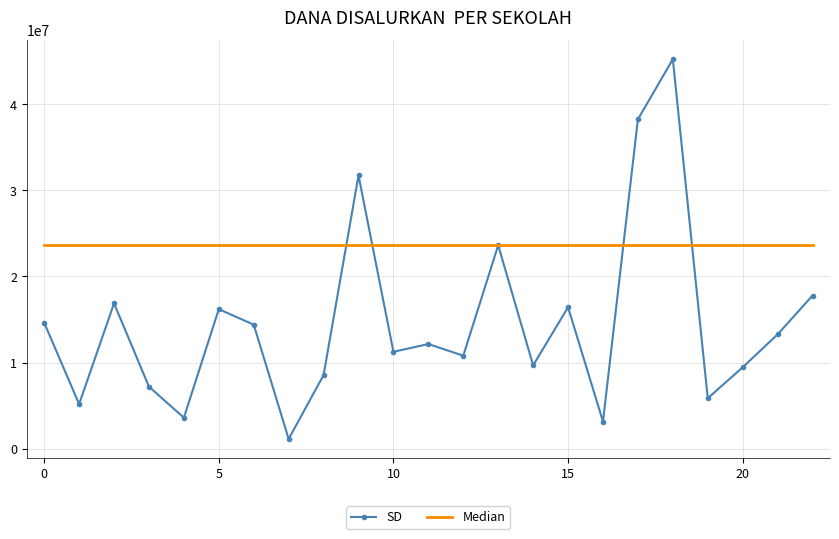

What is the minimum value shown in the chart?

1125000